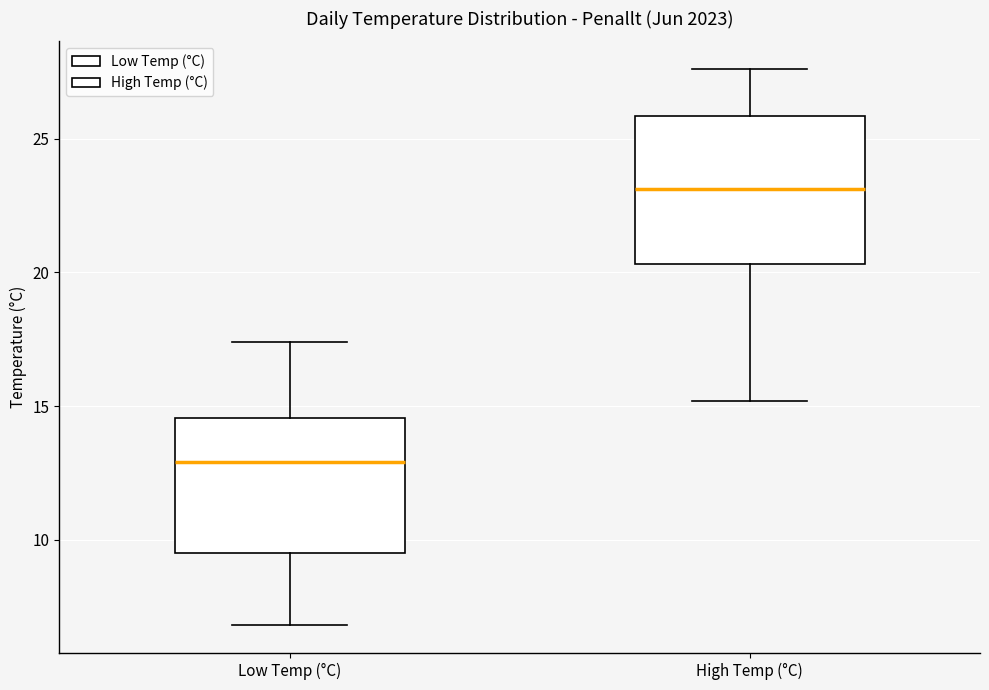

Reading left to right, transcribe this box plot: for each box, give where its median line is, the range the box spans, and where its two whiskers end, as read against the y-axis. The values are not printed on the chart, so give them approximately, as read against the axis.

Low Temp (°C): median 13.0, box 9.5 to 14.5, whiskers 7.0 to 17.5
High Temp (°C): median 23.0, box 20.5 to 26.0, whiskers 15.0 to 27.5